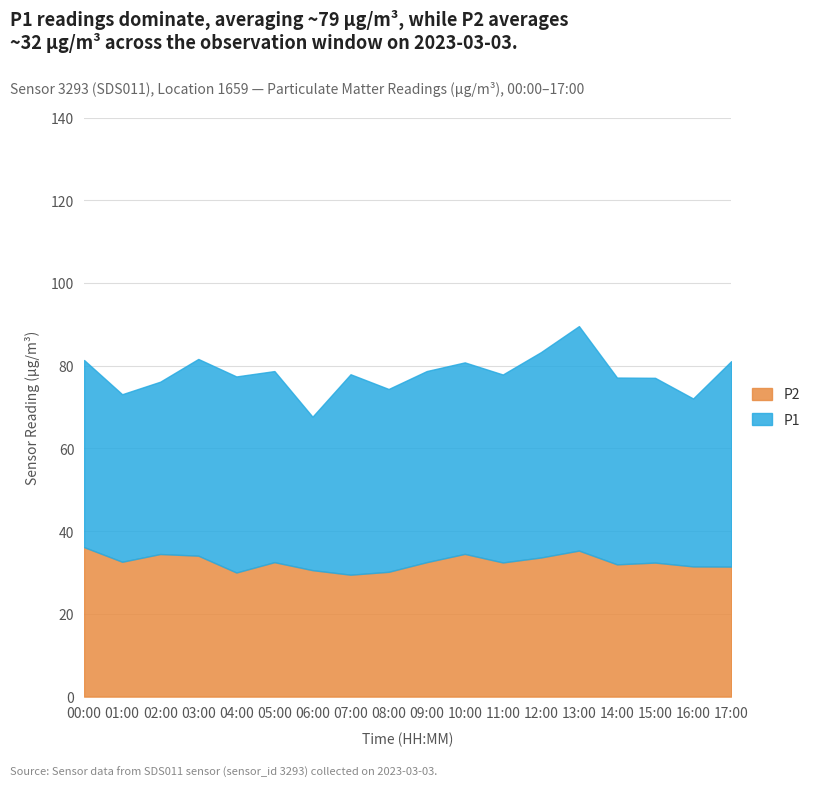

What is the greatest value displayed?

89.6